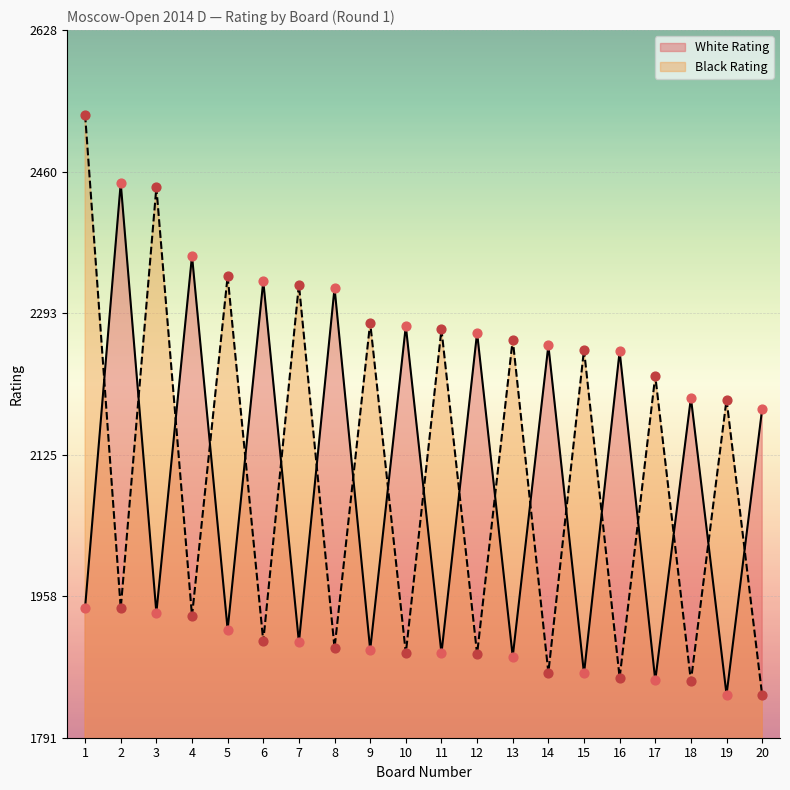

Which series contains the highest Y value?

Black Rating